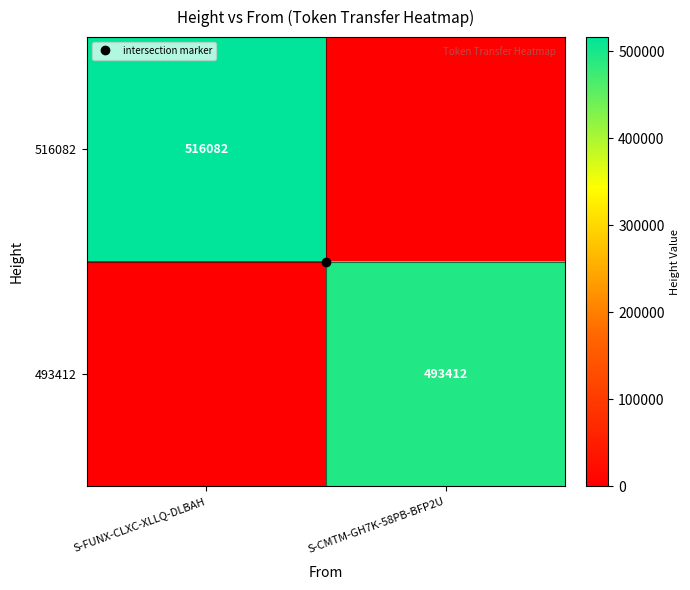

What is the total value across all series at S-CMTM-GH7K-58PB-BFP2U?

493412